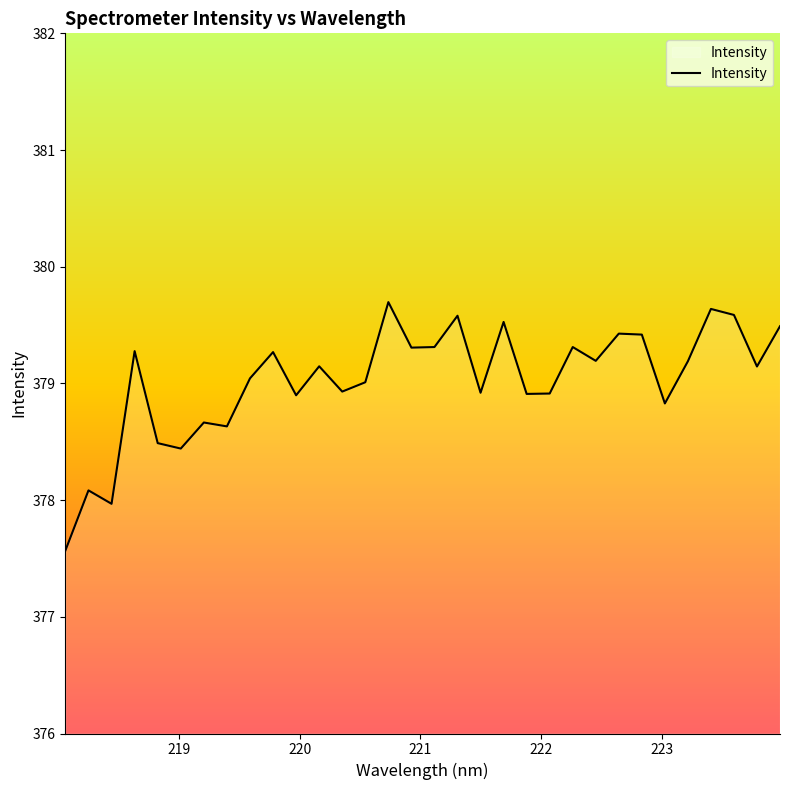

Reading left to right, transcribe all the data shown in this chart.

377.6	378.1	378.0	379.3	378.5	378.4	378.7	378.6	379.0	379.3	378.9	379.1	378.9	379.0	379.7	379.3	379.3	379.6	378.9	379.5	378.9	378.9	379.3	379.2	379.4	379.4	378.8	379.2	379.6	379.6	379.1	379.5